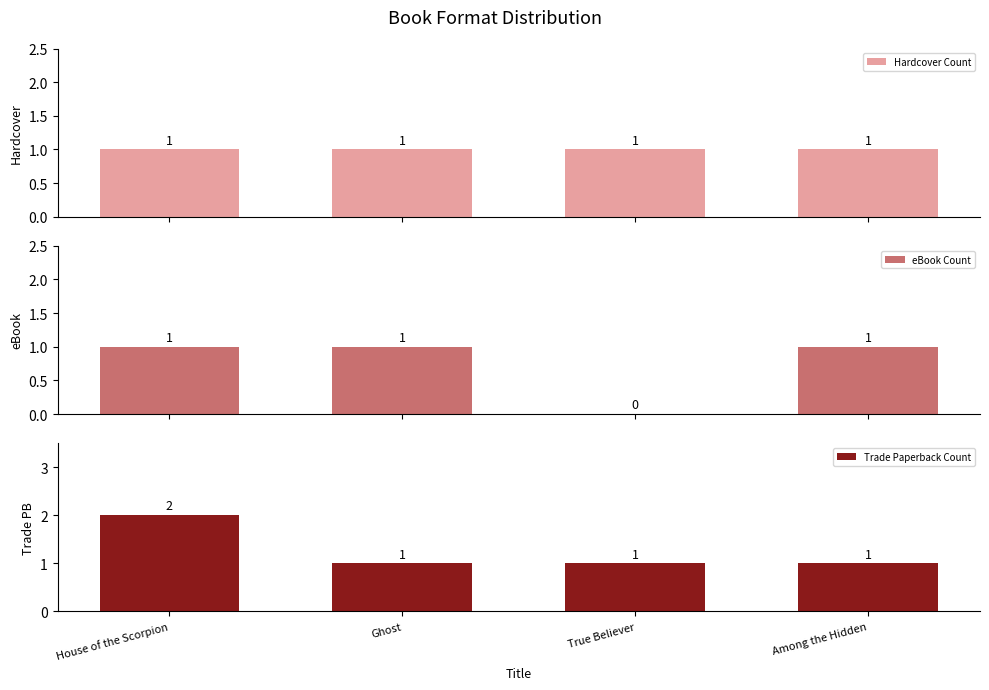

Count the eBook Count values in the range 1 to 2.

3